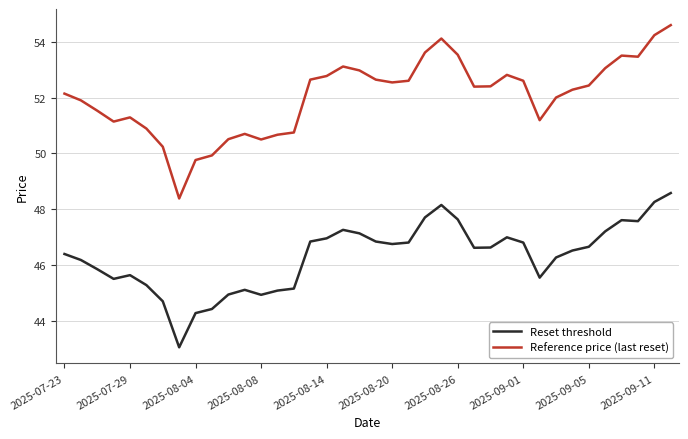

What is the difference between the second highest and minimum values in the Reset threshold series?

5.2